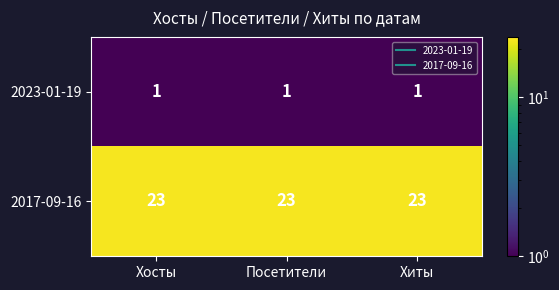

The 2023-01-19 series shows 1 at Хосты. True or false?

True